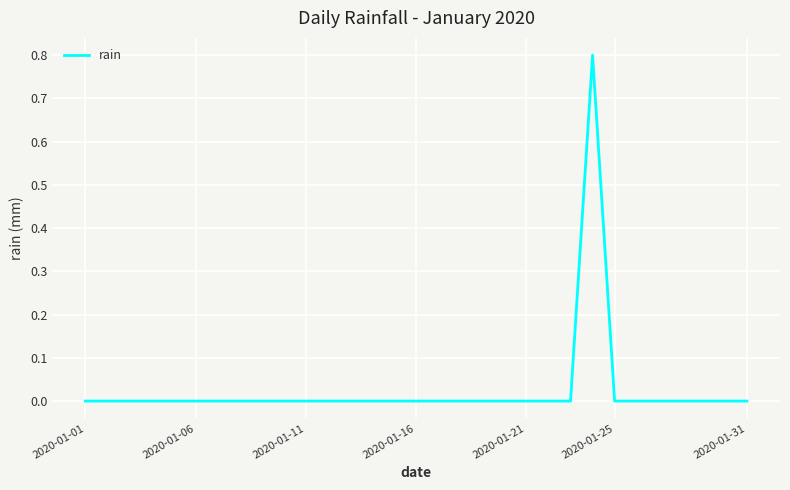

How many categories are shown in the chart?

31